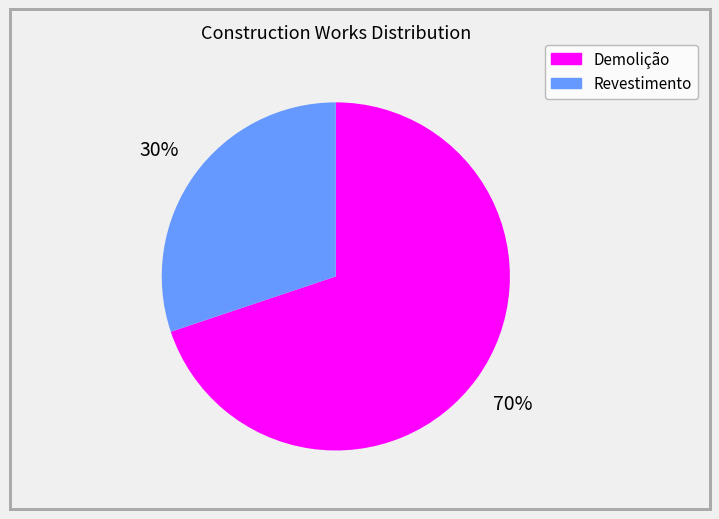

To the nearest percent, what is the difference between the largest and smallest slice percentages?

40%